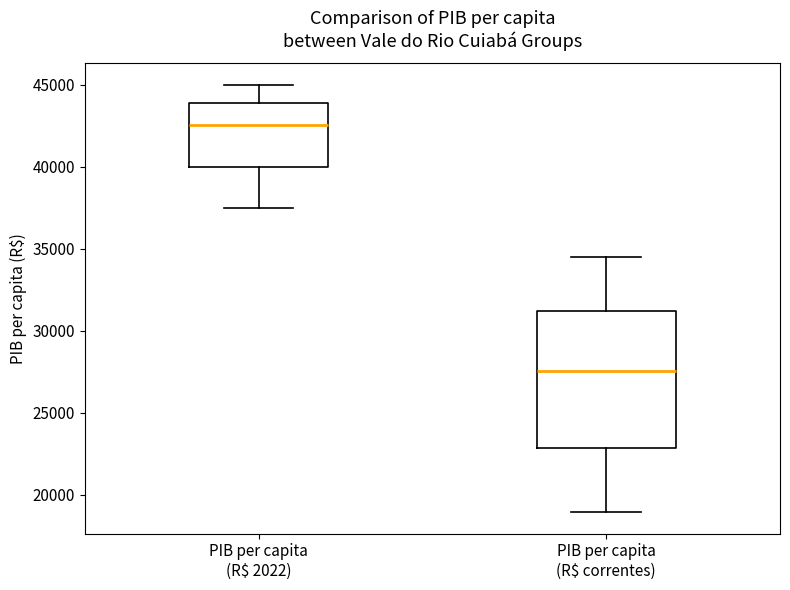

Reading left to right, read every box against the y-axis: the position of its median line, the range the box covers, and the ends of its whiskers. The values are not printed on the chart, so give them approximately, as read against the axis.

PIB per capita (R$ 2022): median 42500, box 40000 to 44000, whiskers 37500 to 45000
PIB per capita (R$ correntes): median 27500, box 23000 to 31000, whiskers 19000 to 34500